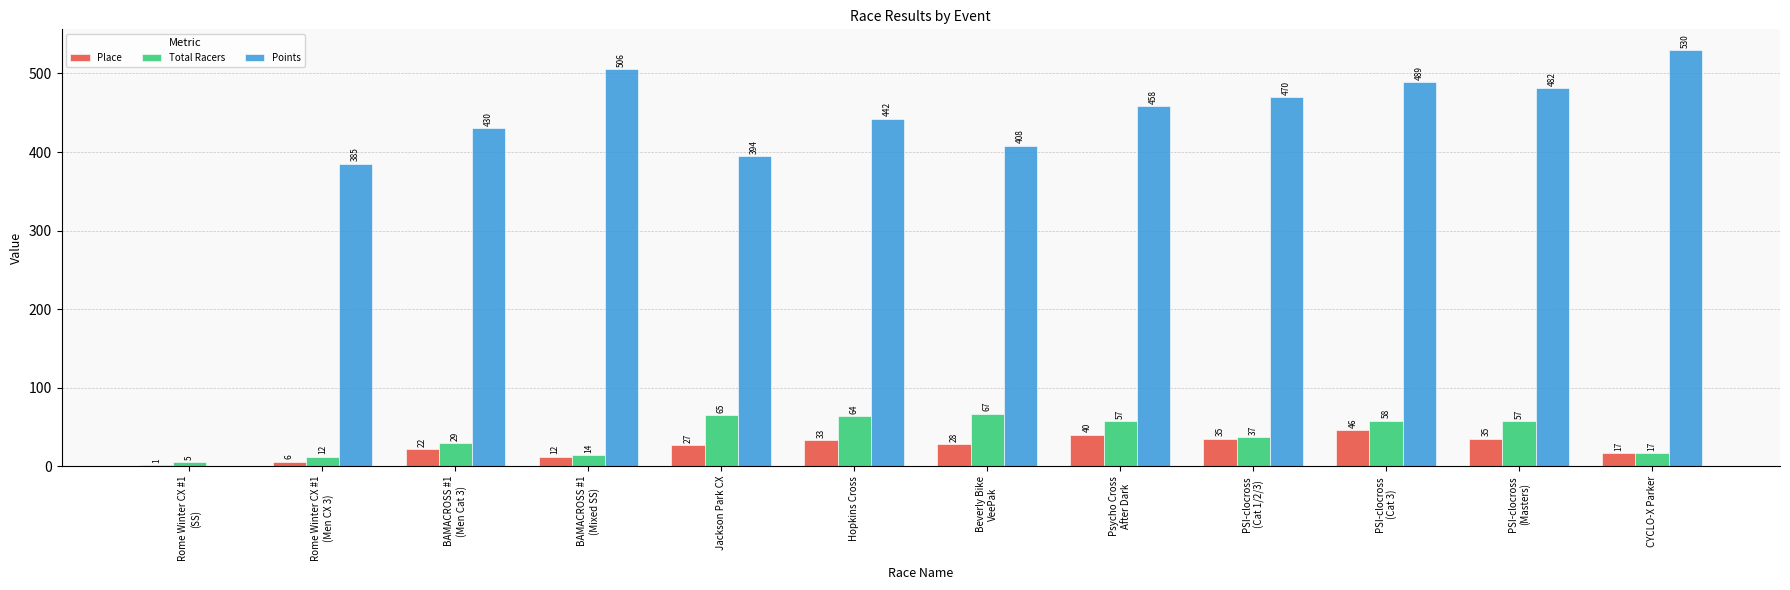

What is the greatest value displayed?

529.7